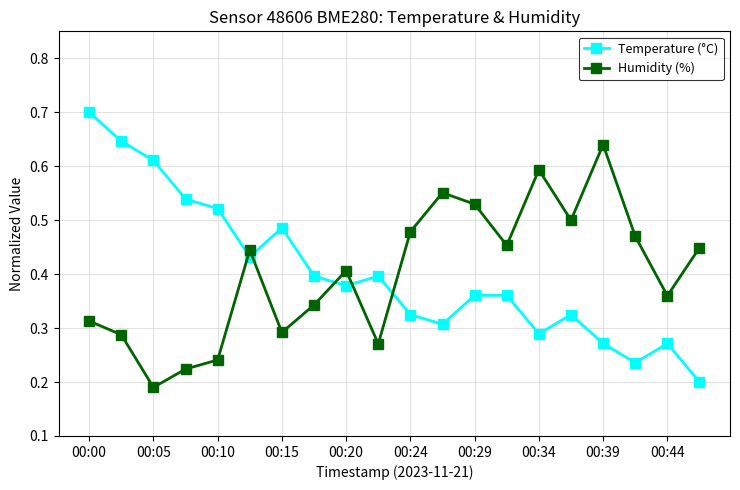

True or false: Temperature (°C) and Humidity (%) cross at least once.

True